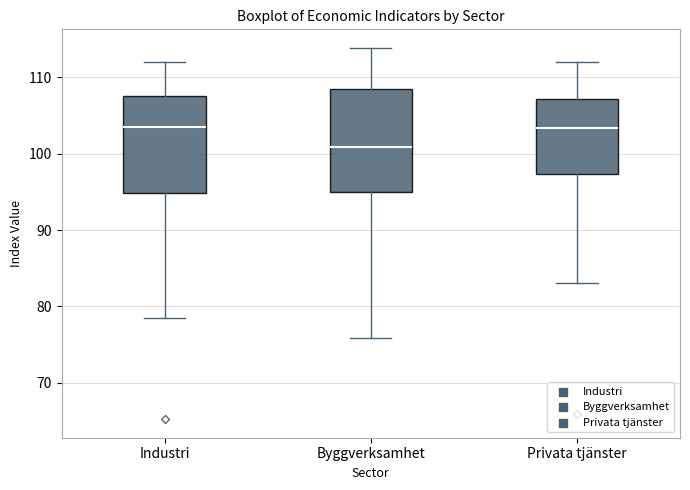

Reading left to right, read every box against the y-axis: the position of its median line, the range the box covers, and the ends of its whiskers. The values are not printed on the chart, so give them approximately, as read against the axis.

Industri: median 103, box 95 to 108, whiskers 79 to 112
Byggverksamhet: median 101, box 95 to 109, whiskers 76 to 114
Privata tjänster: median 103, box 97 to 107, whiskers 83 to 112